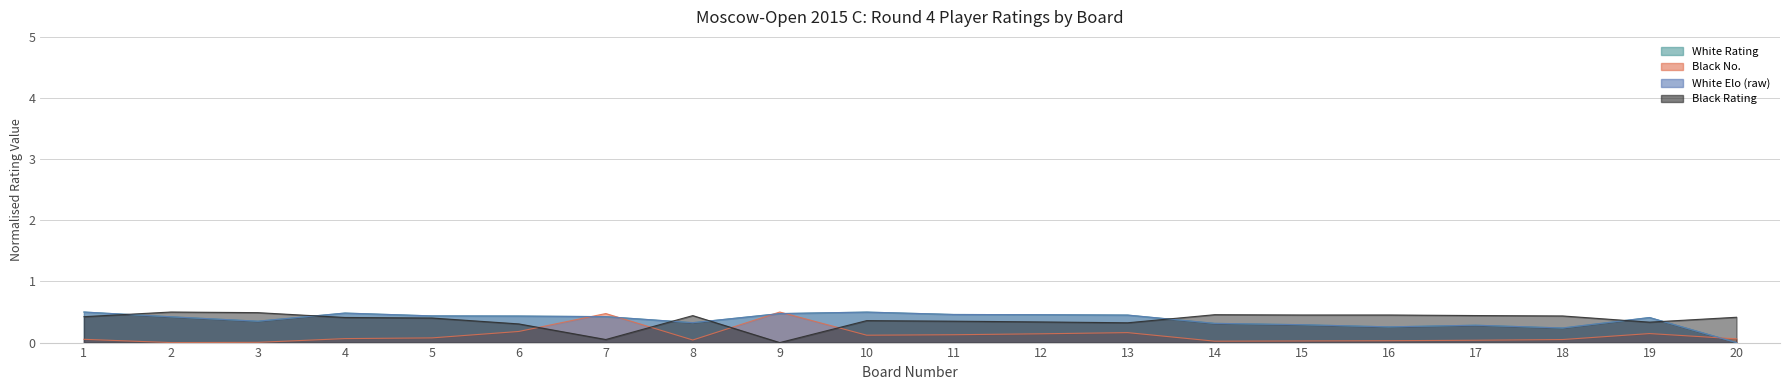

Which category has the lowest value in the col_1 (White Rating) series?

20